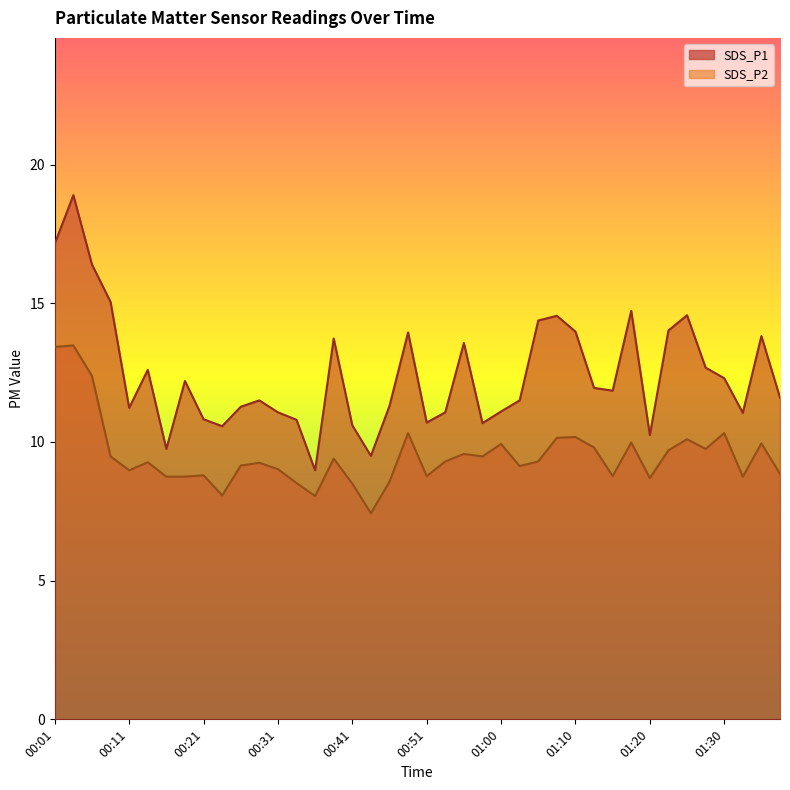

What is the approximate value of SDS_P2 at 00:11?

9.0